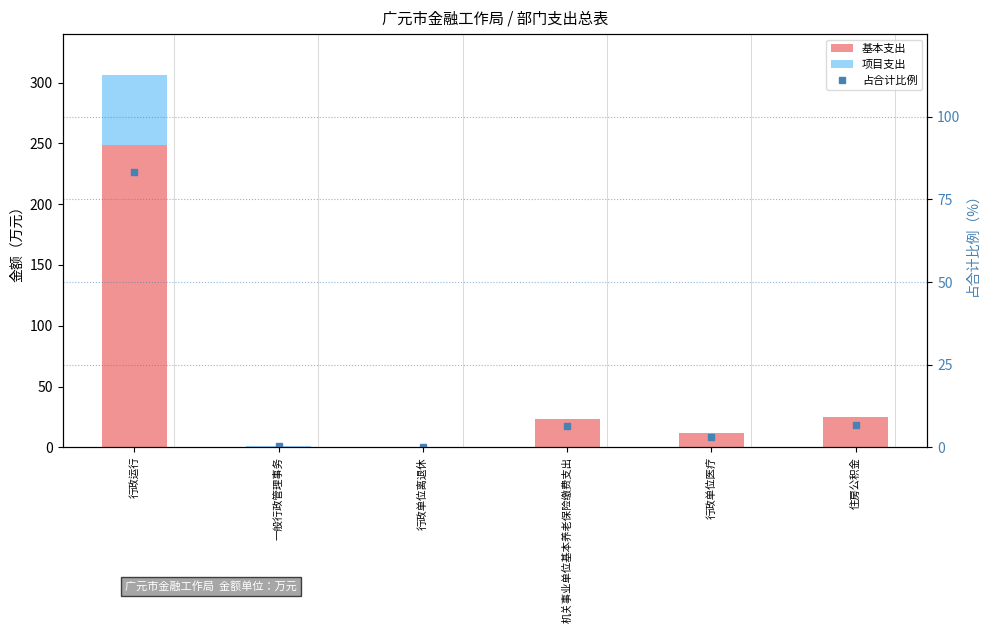

Reading left to right, what are all the values shown in this chart?

基本支出: 248.9	0.0	0.0	23.1	11.6	24.7
项目支出: 57.6	1.3	0.4	0.0	0.0	0.0
占合计比例: 83.4	0.4	0.1	6.3	3.1	6.7